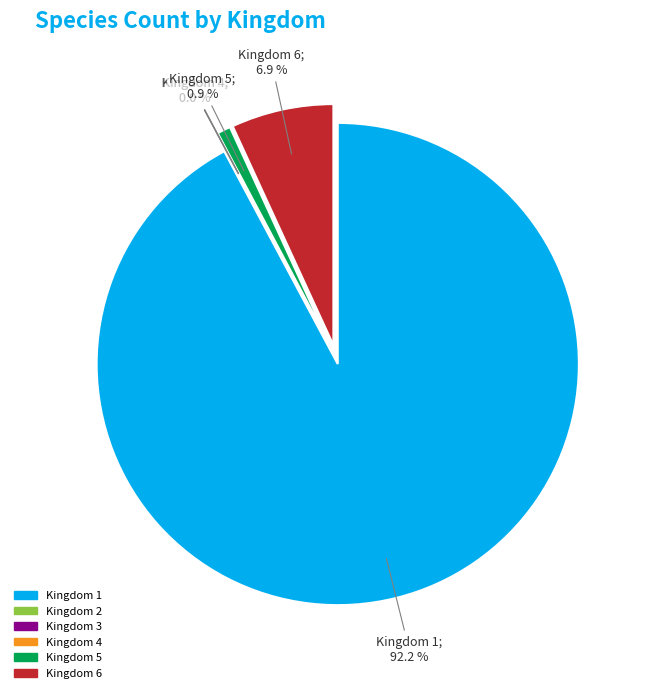

Is it true that 4 is 13% of the pie?

False